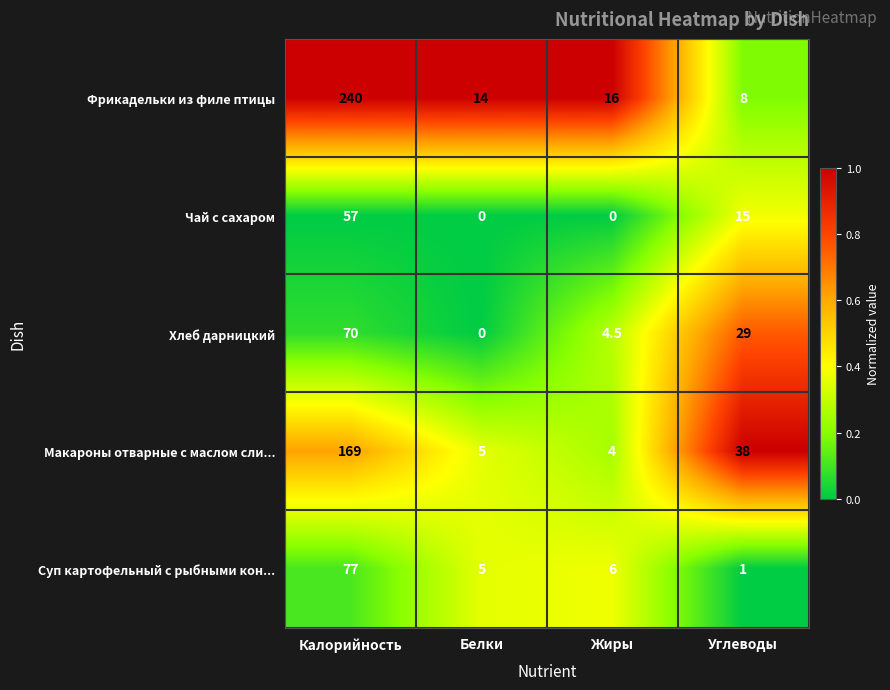

Rank the series at Жиры from highest to lowest value.

Фрикадельки из филе птицы, Суп картофельный с рыбными кон..., Хлеб дарницкий, Макароны отварные с маслом сли..., Чай с сахаром